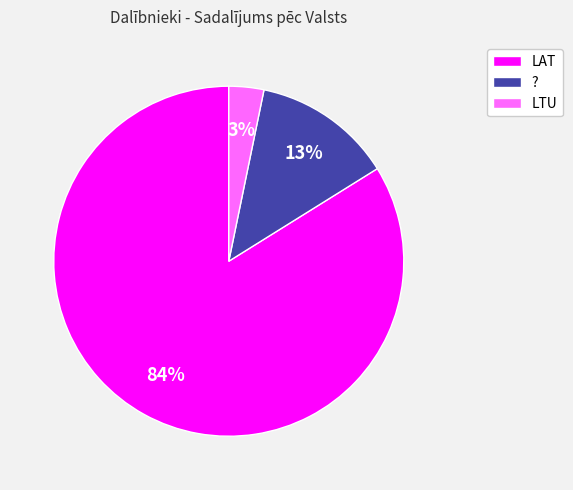

Which category has the biggest portion of the pie?

LAT